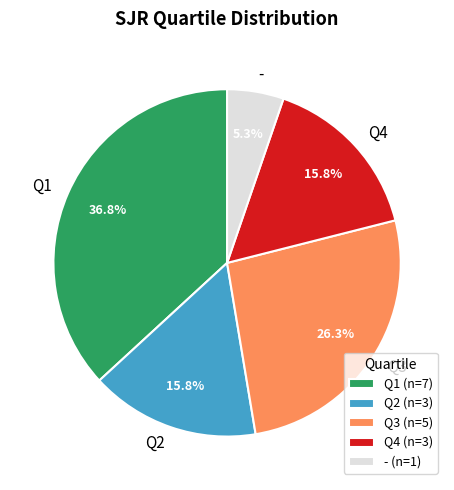

To the nearest percent, what portion does Q2 represent?

16%